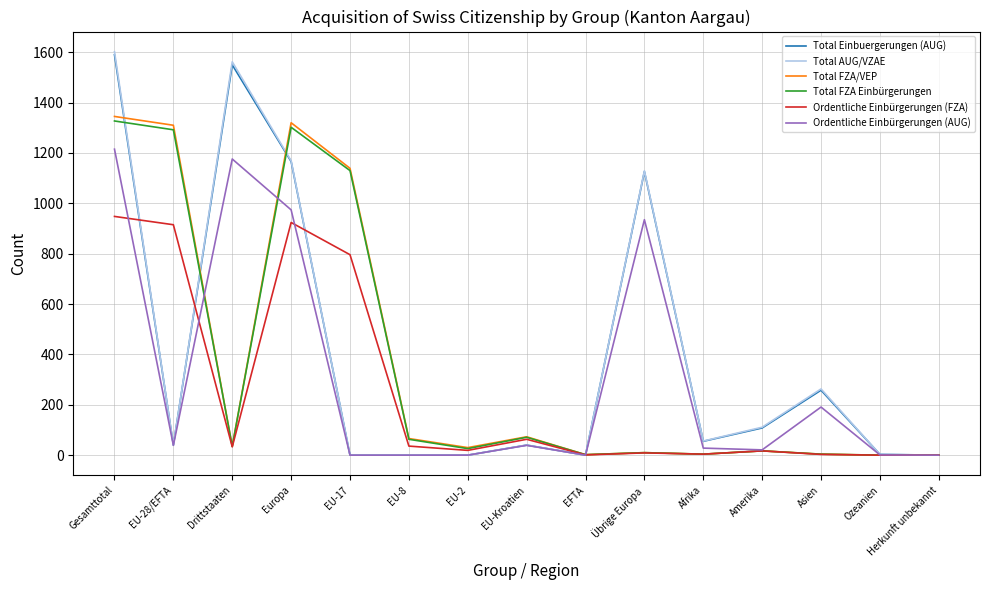

The value of Total FZA/VEP at Amerika is 17. True or false?

True